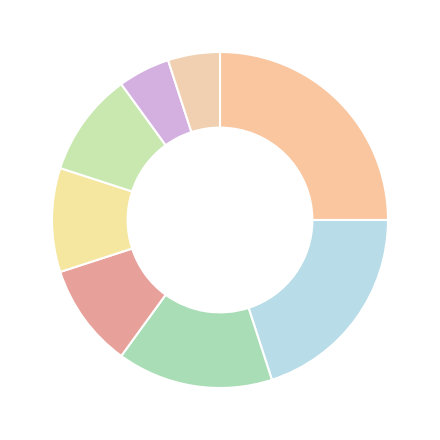

How many slices are in this pie chart?

8